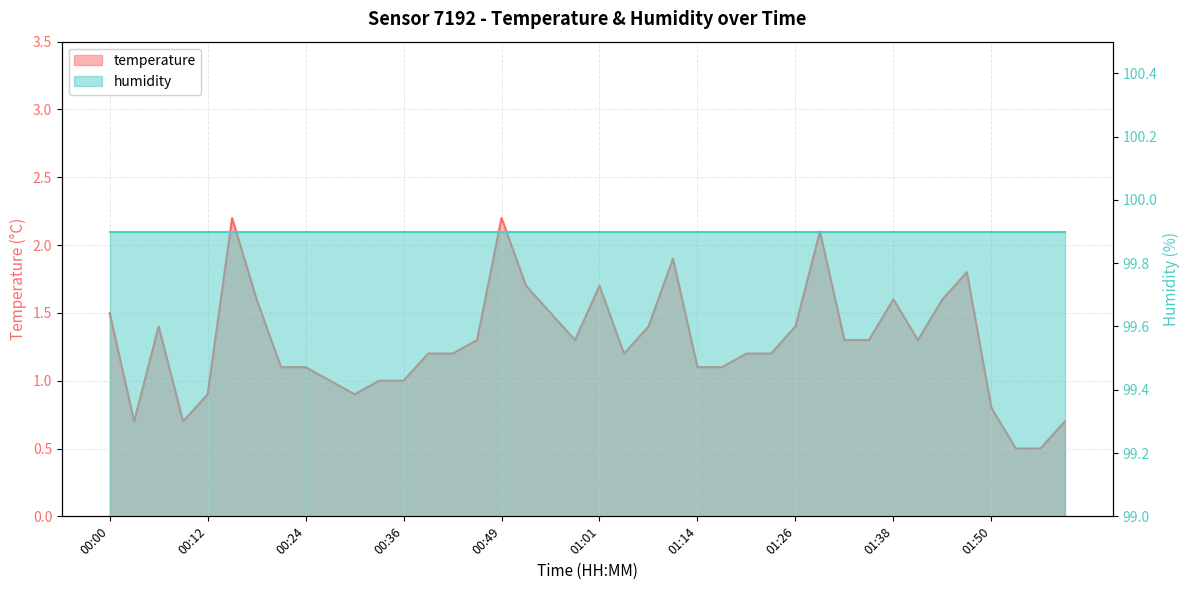

Is it true that the value at 00:33 is 0.4?

False